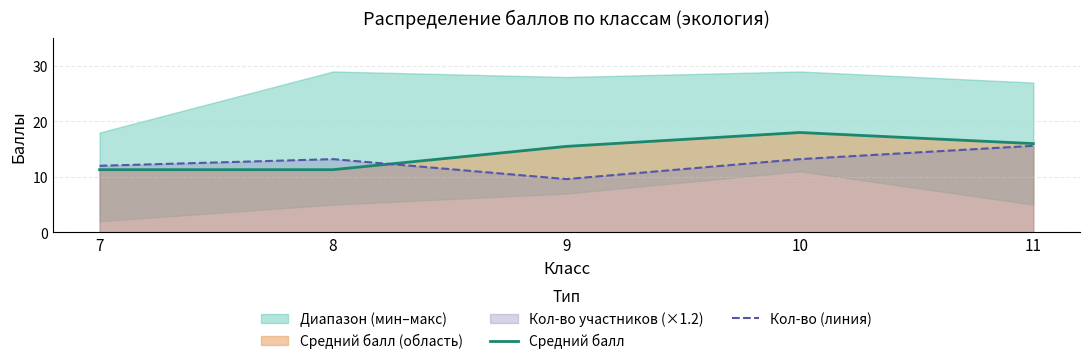

Which series has the largest range (max minus min)?

Средний балл